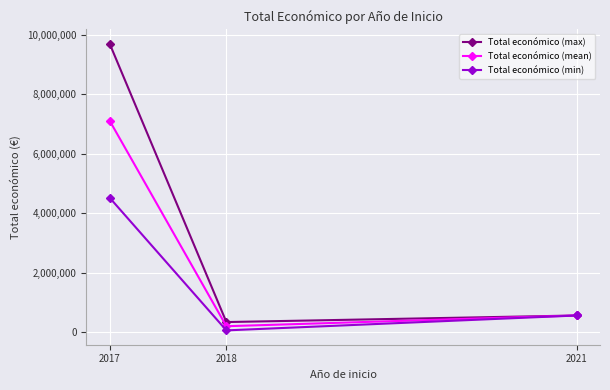

Is this an area chart (filled region under the line)?

No